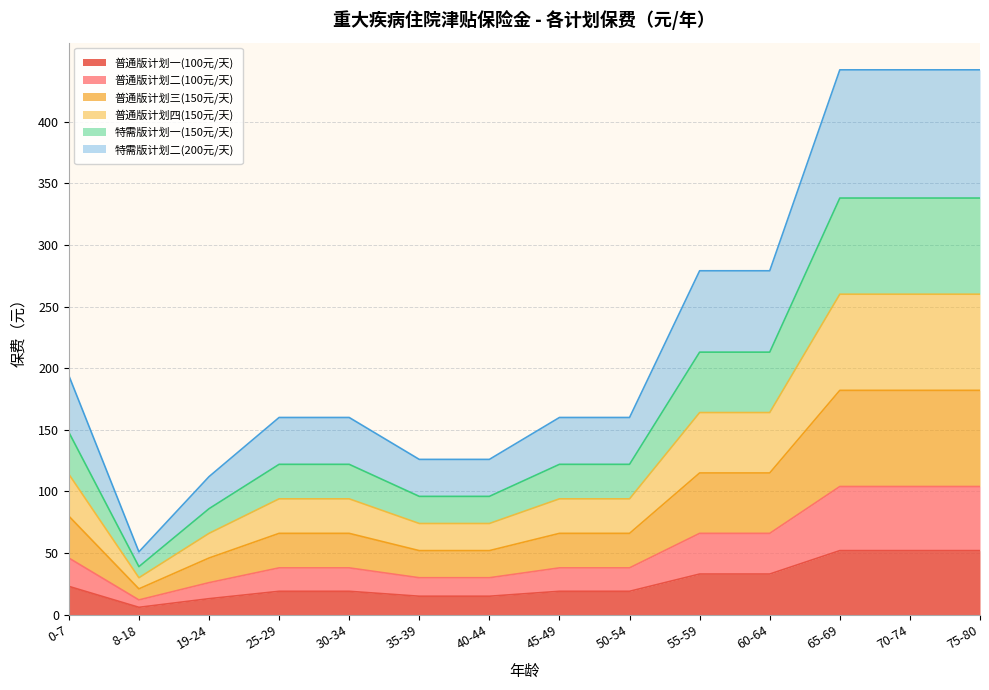

True or false: 普通版计划三(150元/天) and 特需版计划一(150元/天) intersect in this chart.

False